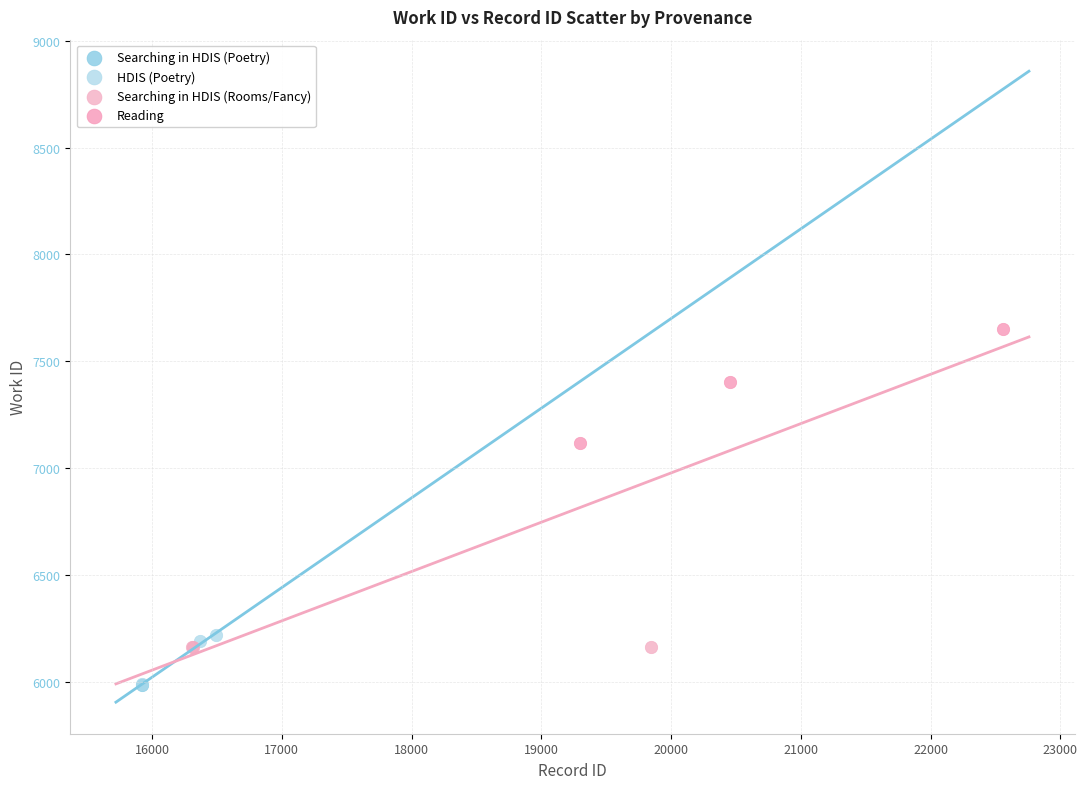

Which series reaches the maximum Y coordinate?

Reading